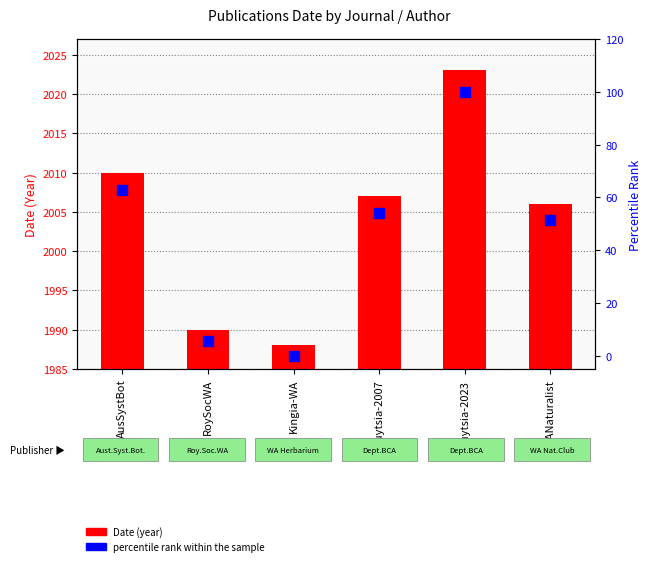

Which series reaches the maximum Y coordinate?

Date (year)